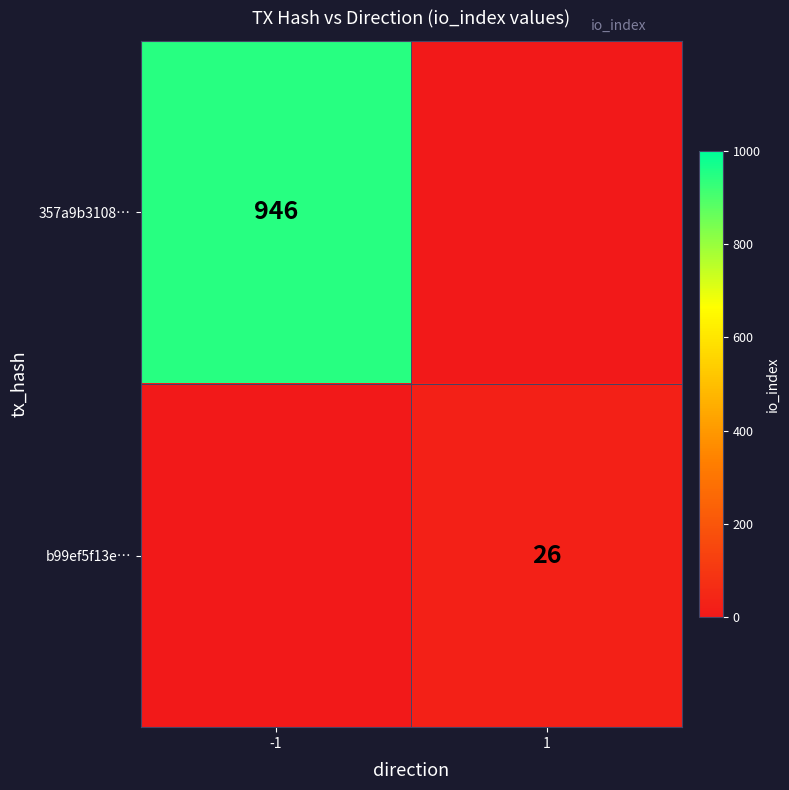

The 357a9b3108… series shows 946 at -1. True or false?

True